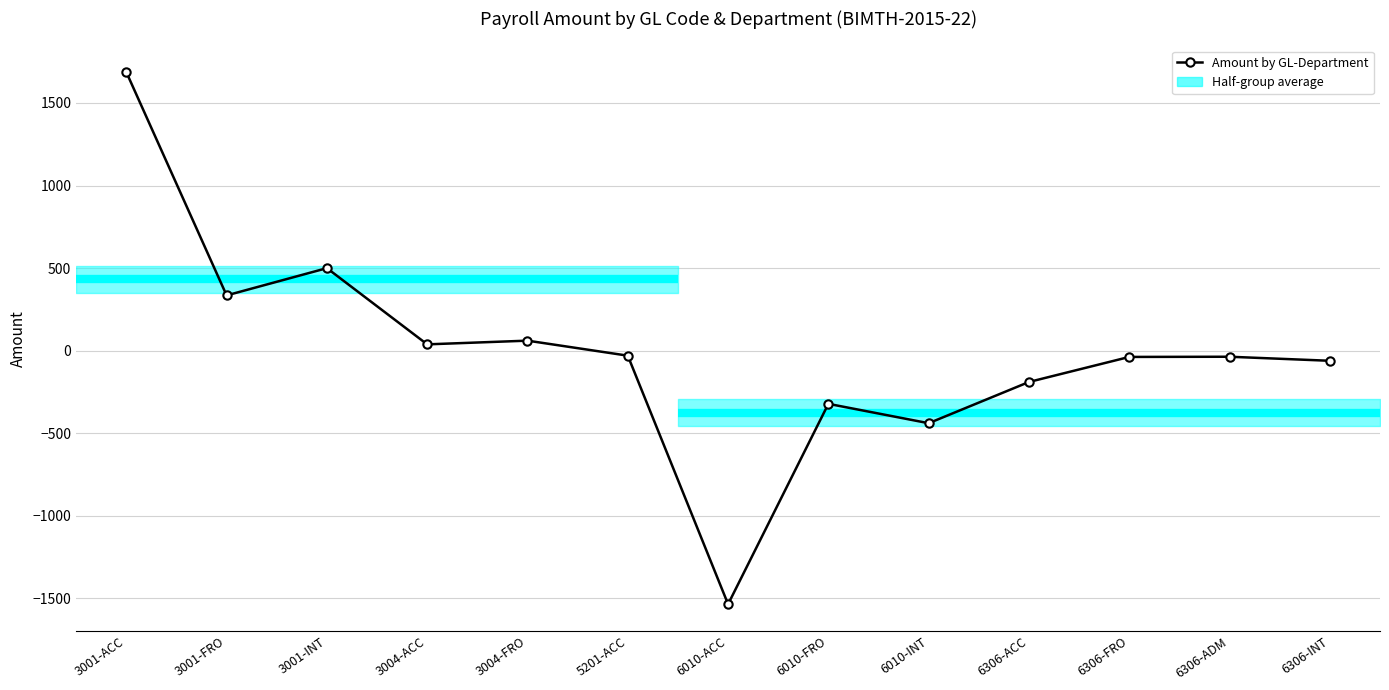

Is it true that the value at 6010-ACC is -1534.8?

True